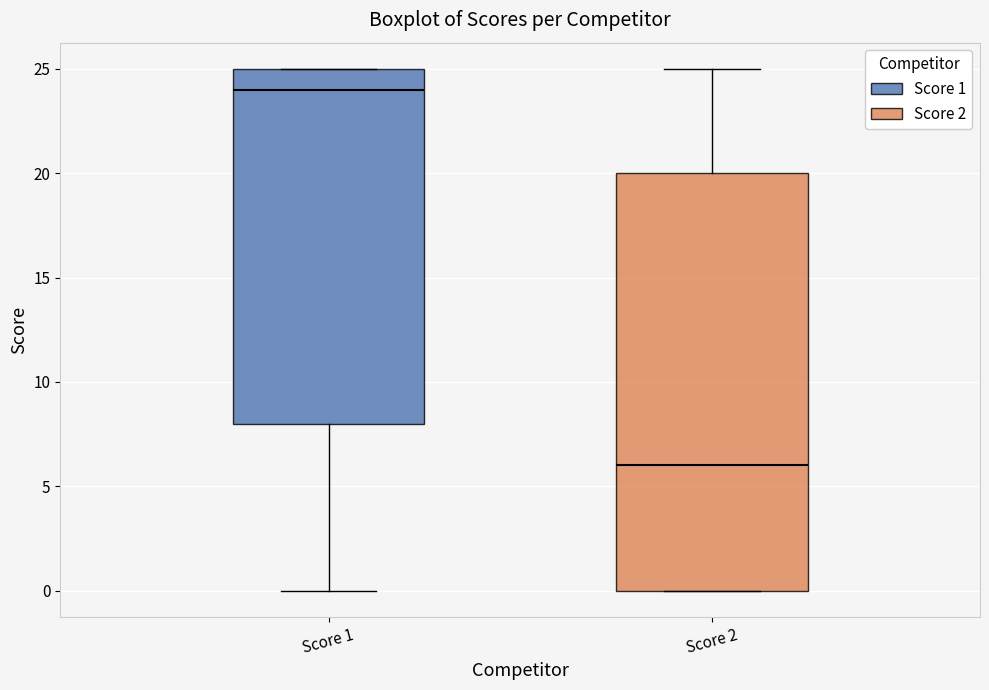

Reading left to right, read every box against the y-axis: the position of its median line, the range the box covers, and the ends of its whiskers. The values are not printed on the chart, so give them approximately, as read against the axis.

Score 1: median 24, box 8 to 25, whiskers 0 to 25
Score 2: median 6, box 0 to 20, whiskers 0 to 25